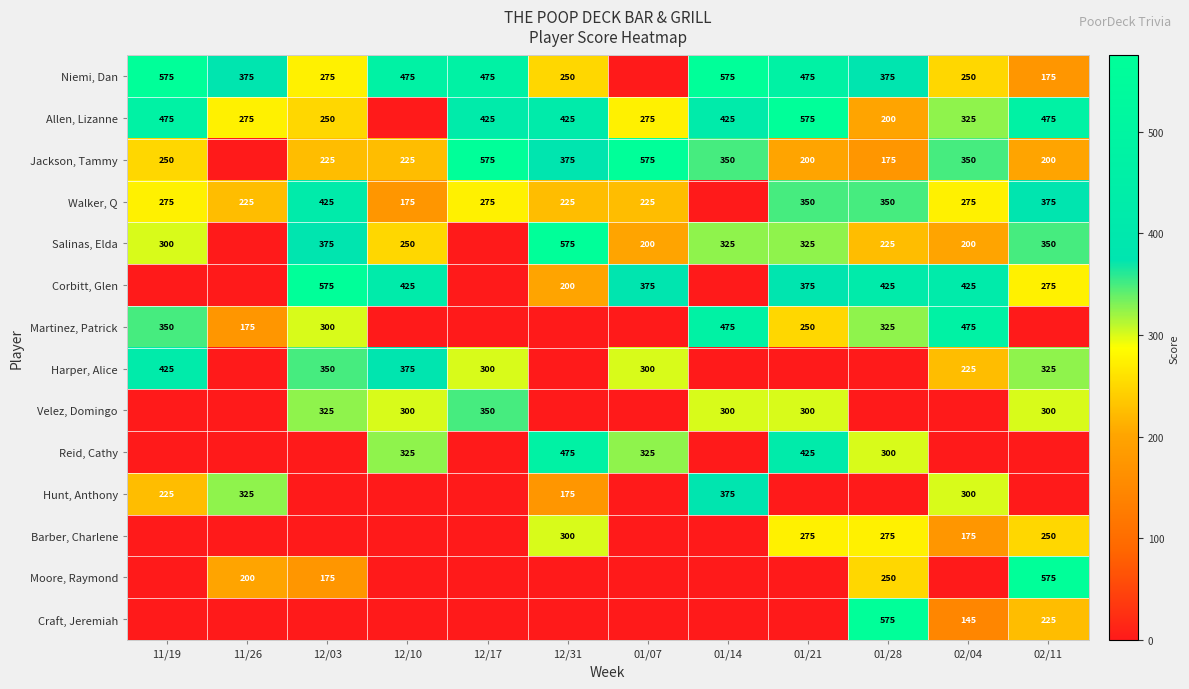

Is the value of Walker, Q at 02/04 greater than the value of Harper, Alice at 12/10?

No